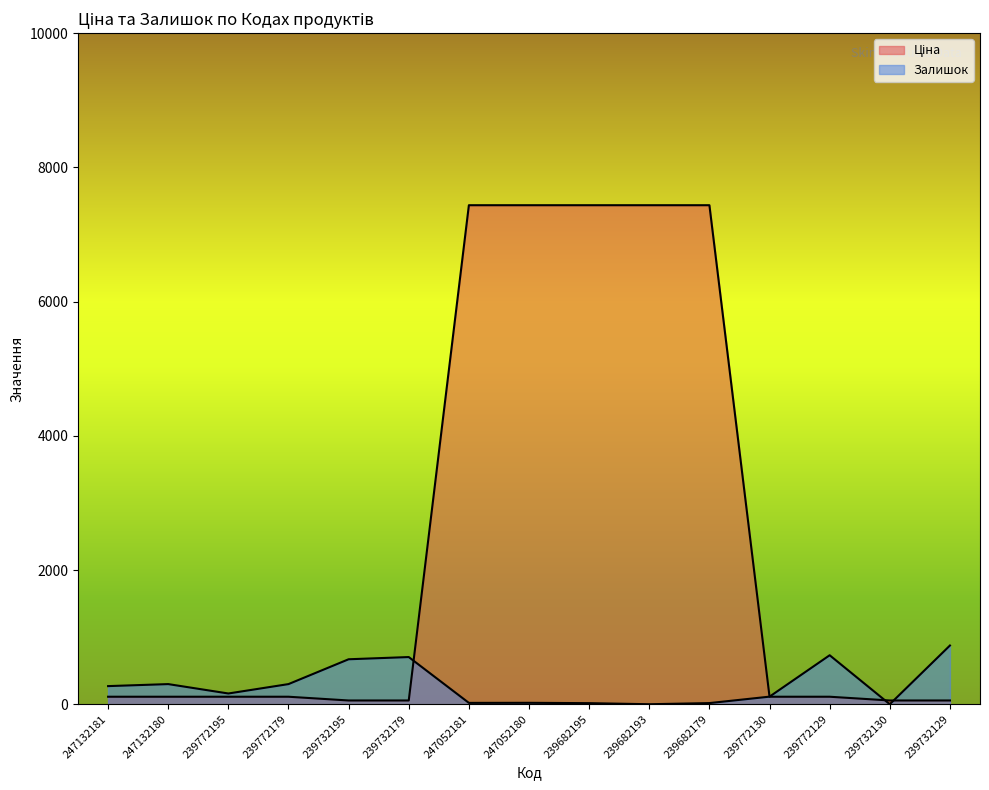

The value of Залишок at 239682195 is 16.0. True or false?

True